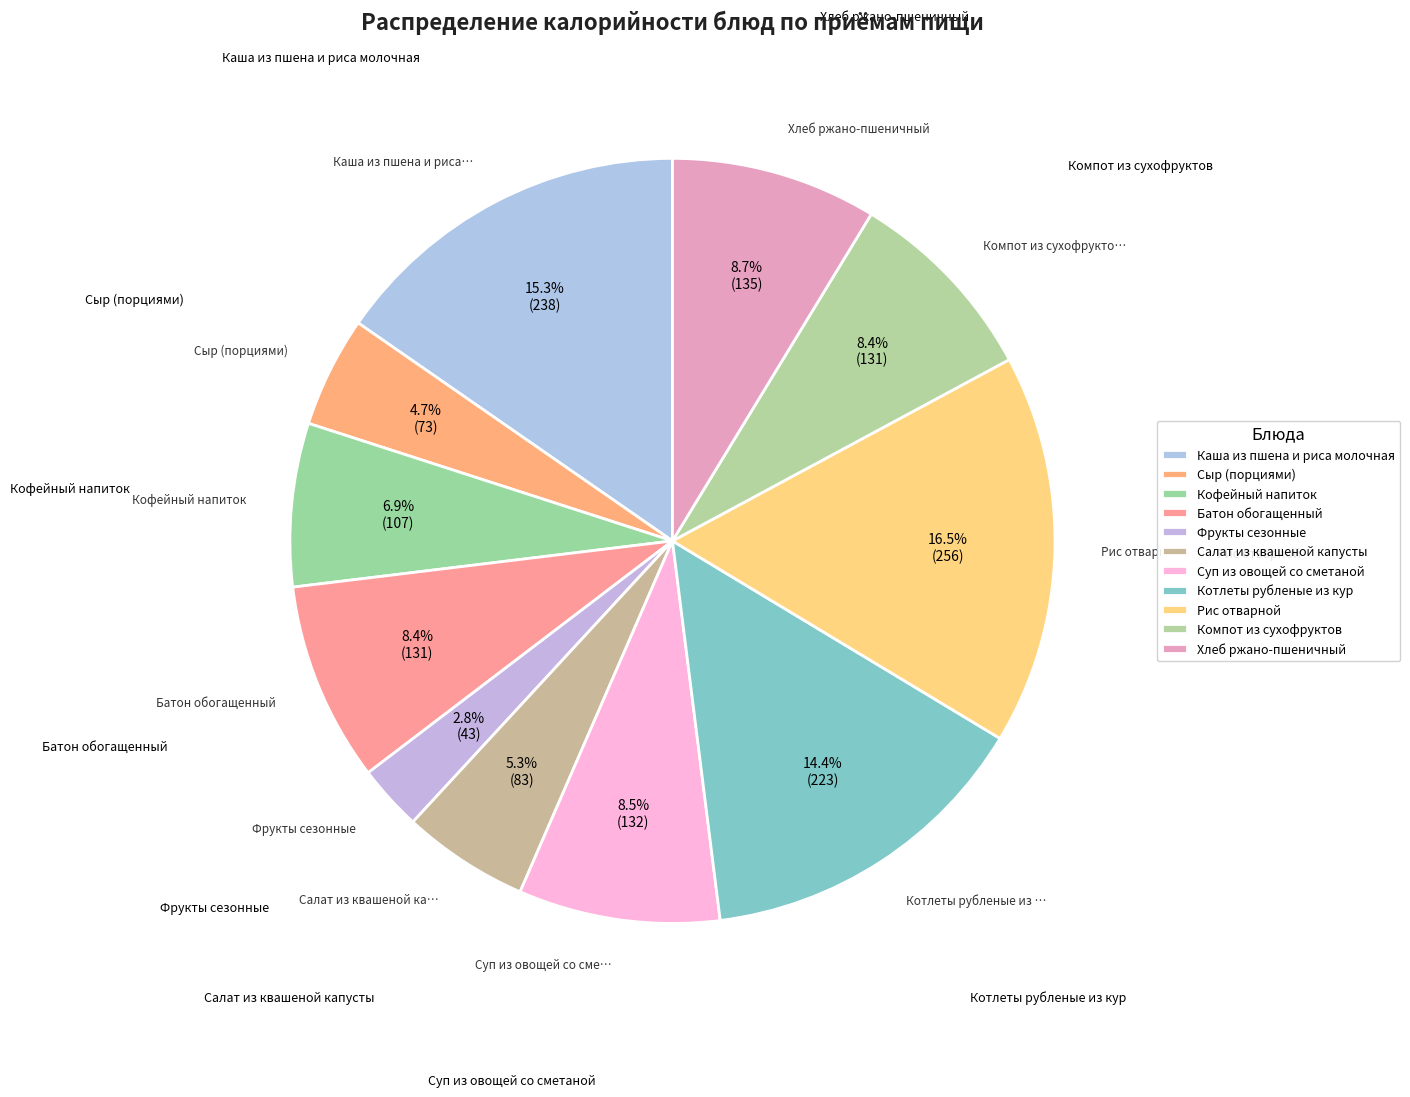

How many segments does this pie chart have?

11